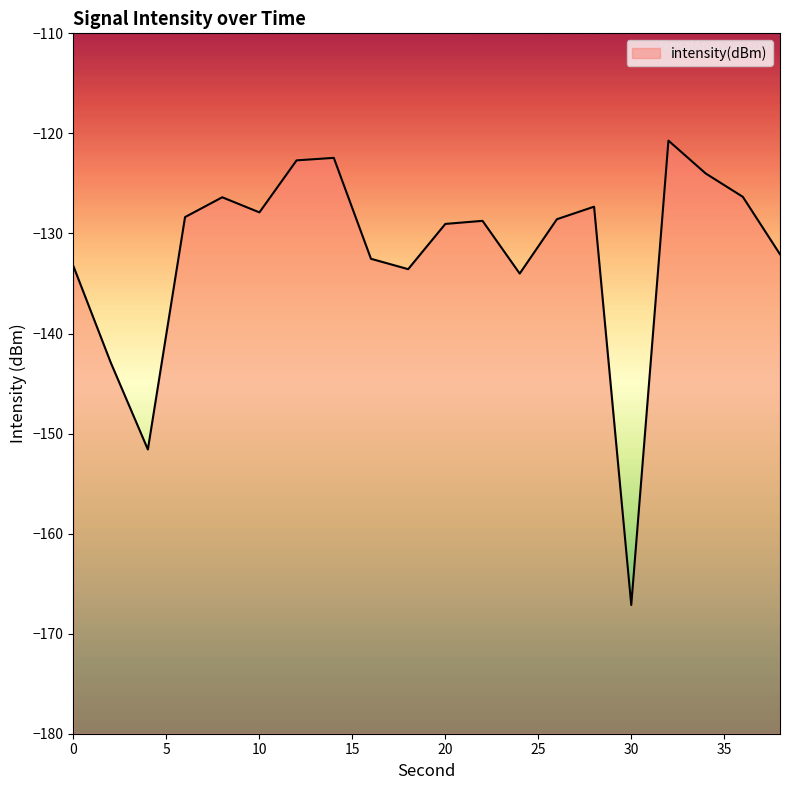

How many values are below -128?

12